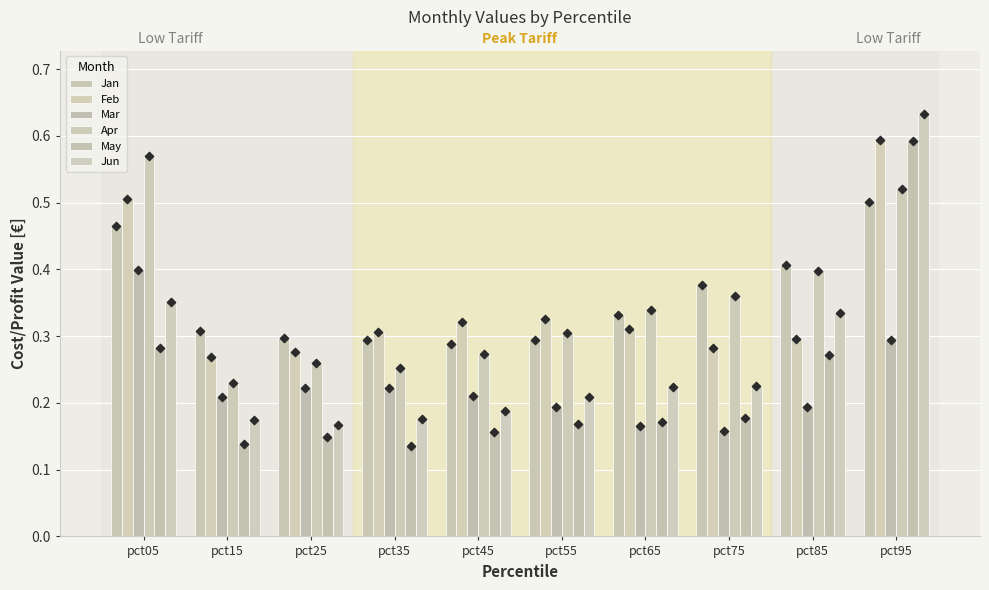

What is the total value across all series at pct85?

1.9